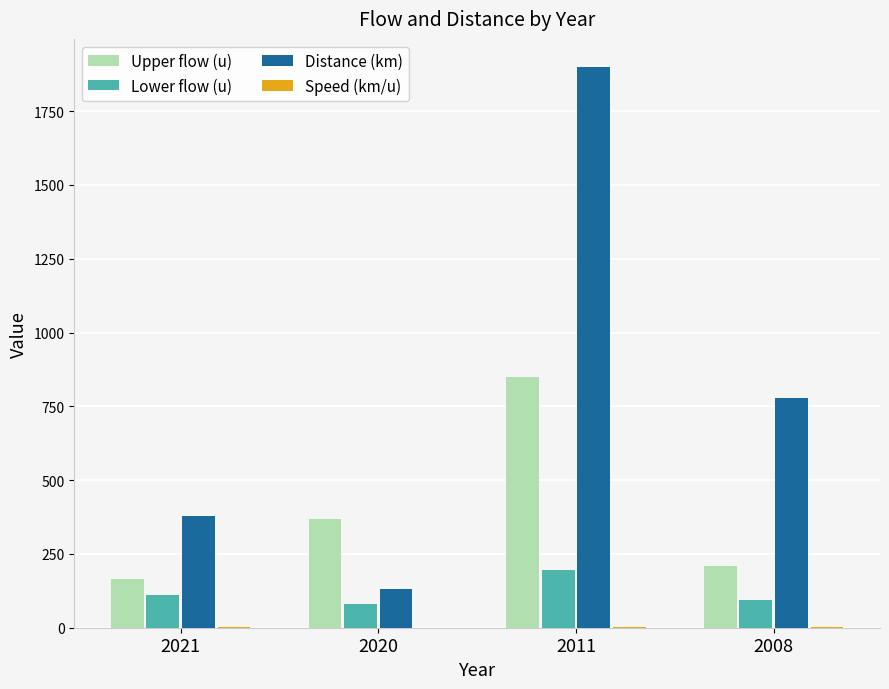

What is the total value across all series at 2021?

657.3